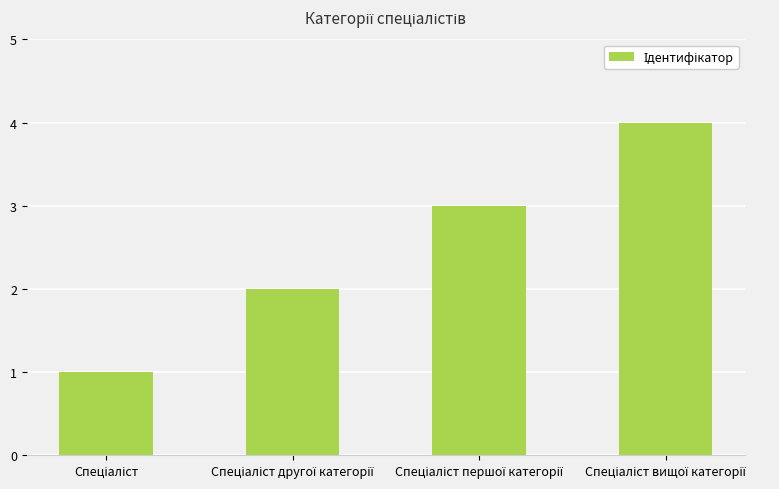

What is the difference between the maximum and minimum values?

3